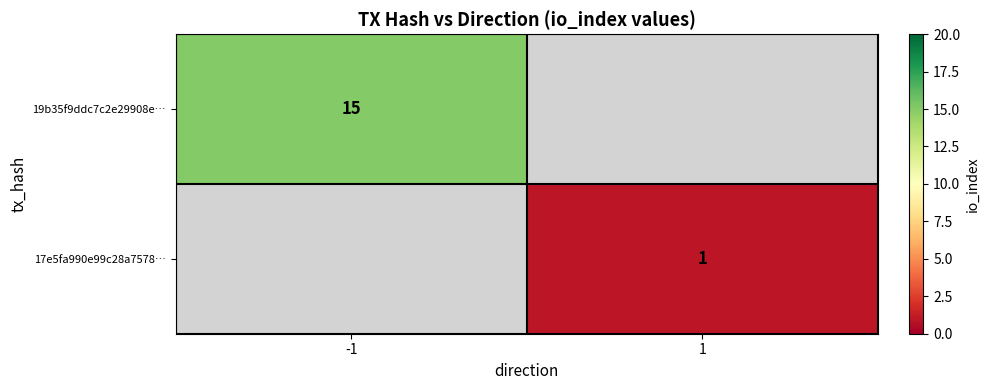

True or false: 19b35f9ddc7c2e29908e… has a value of 15 at -1.

True